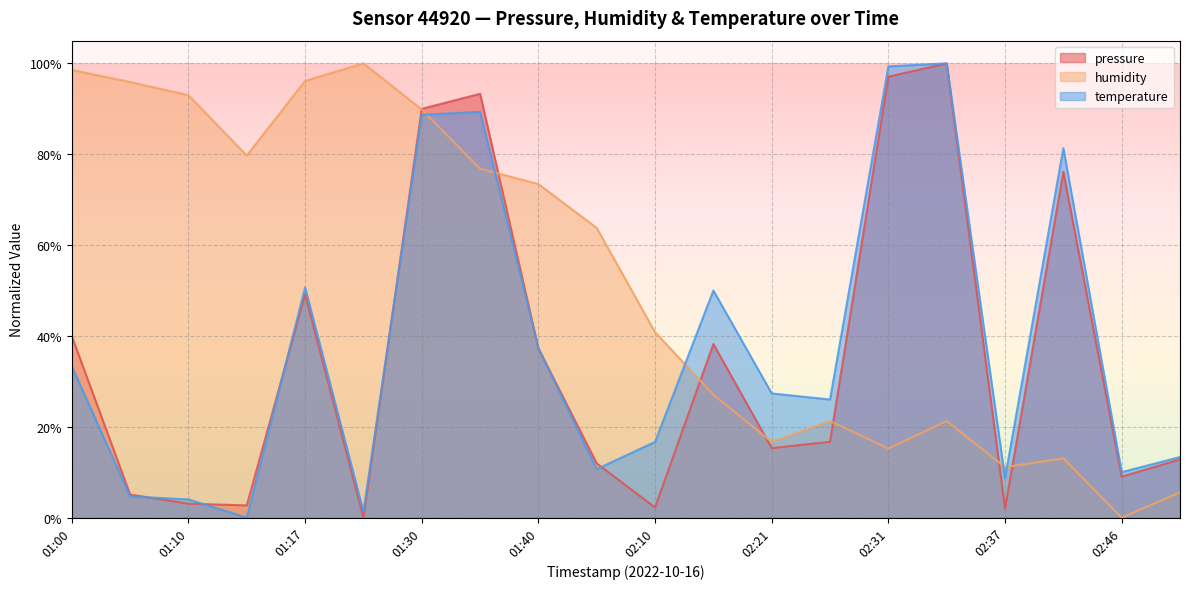

What are all the series names shown in the legend?

pressure, humidity, temperature